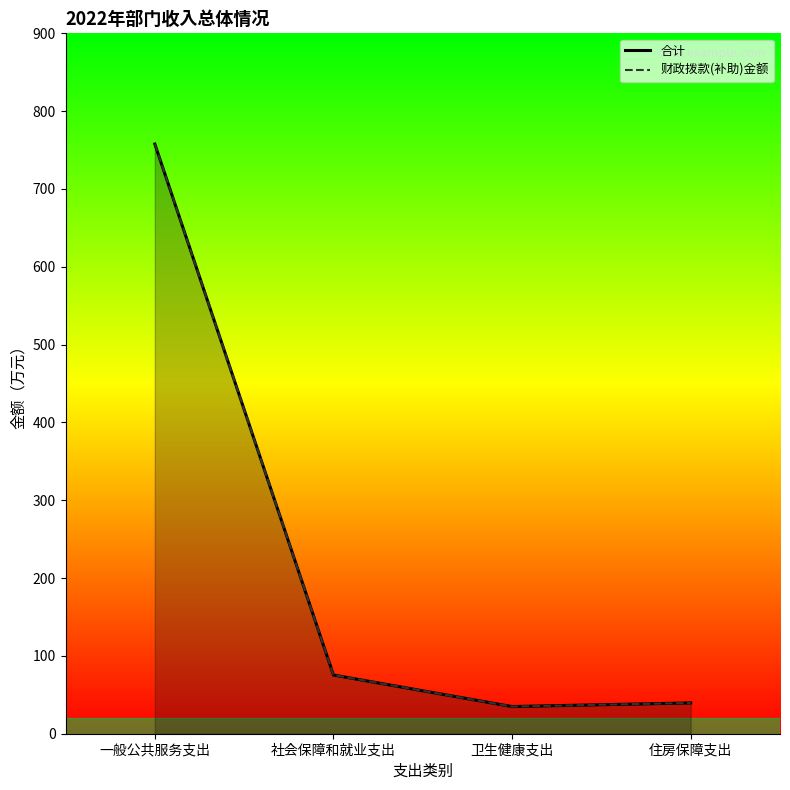

What is the average value of the 合计_line series?

226.9